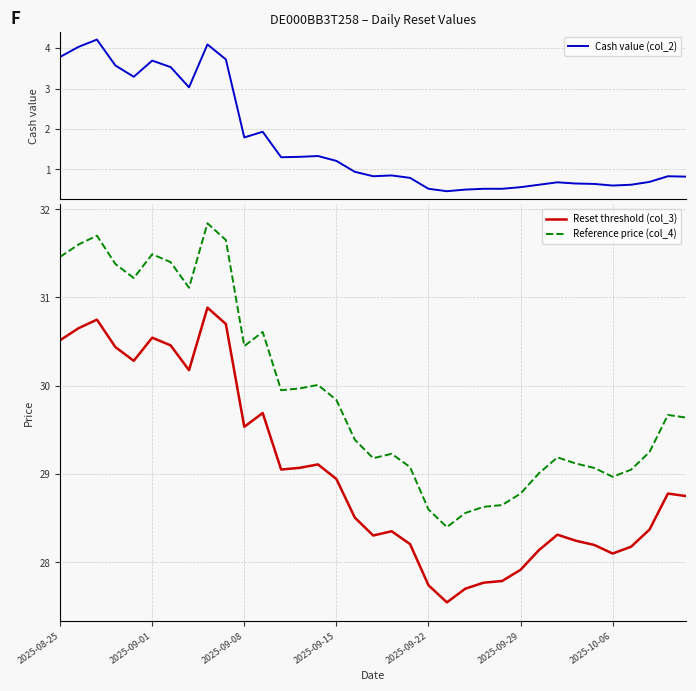

Is this an area chart (filled region under the line)?

No